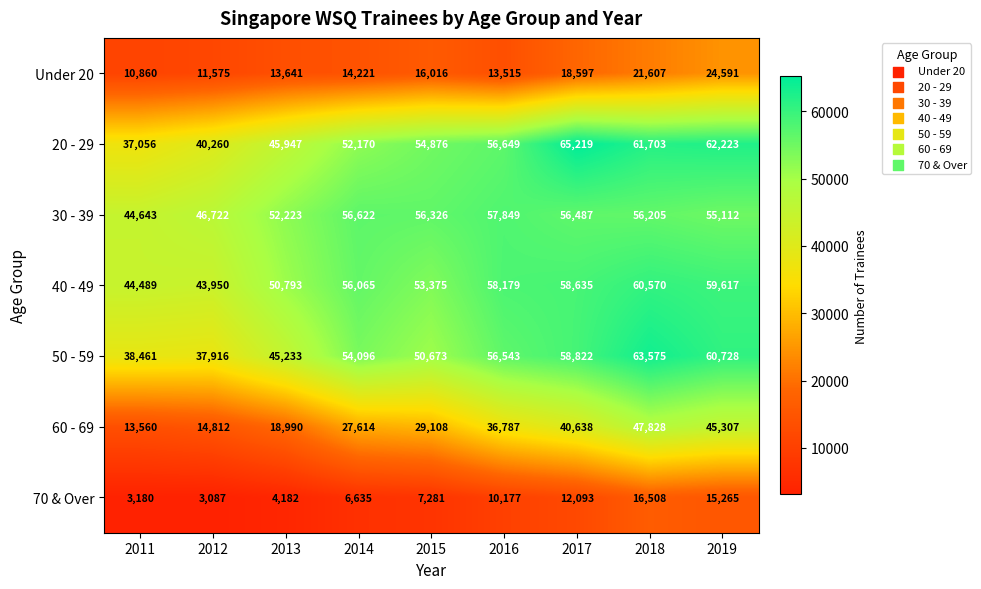

At how many categories does at least one series exceed 47099?

7